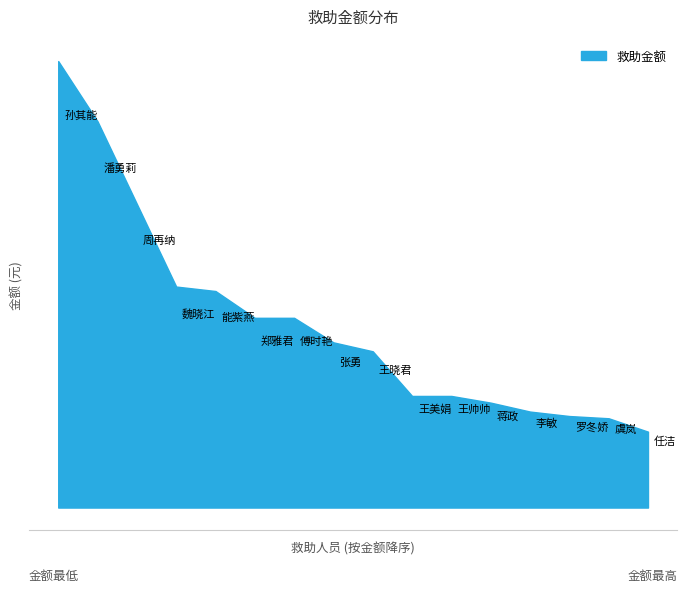

List the labels in order of value, smallest first.

任洁, 虞岚, 罗冬娇, 李敏, 蒋政, 王帅帅, 王美娟, 王晓君, 张勇, 郑雅君, 傅时艳, 能紫燕, 魏晓江, 周再纳, 潘勇莉, 孙其能